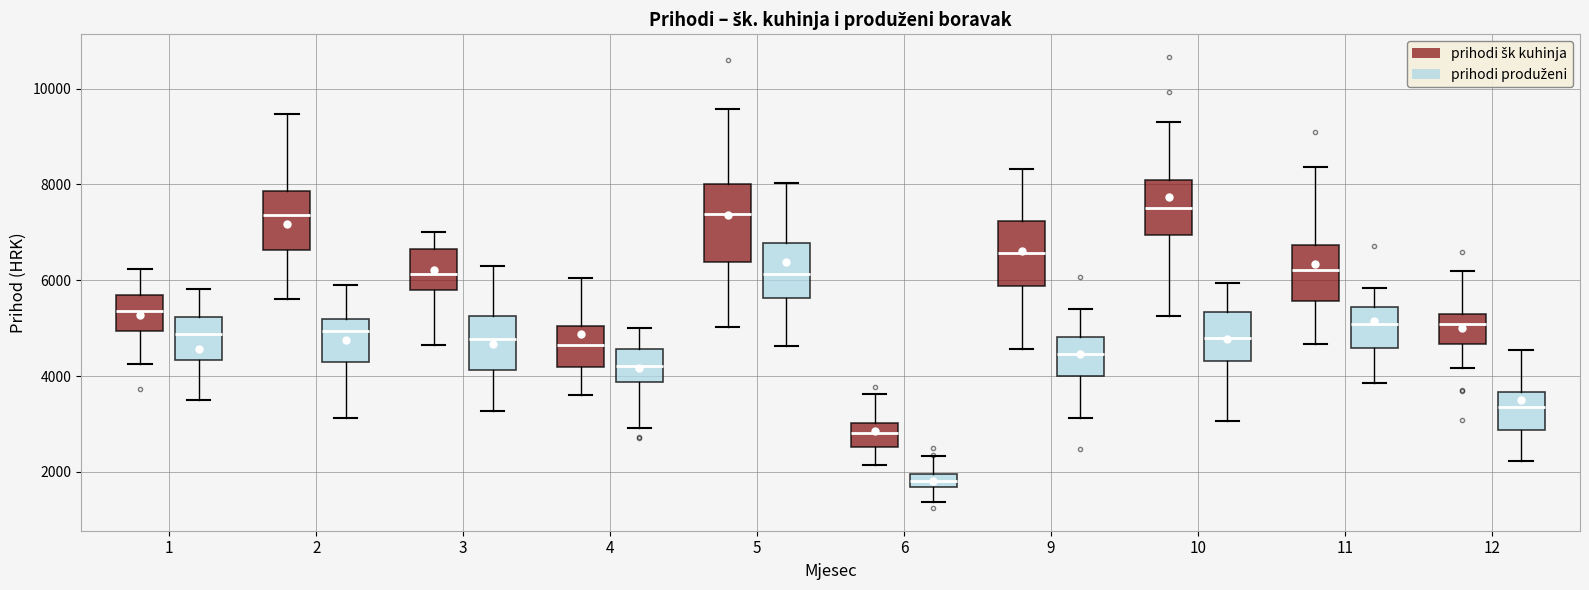

Which box is the tallest, from its lower edge to its upper edge?

5 (prihodi šk kuhinja)